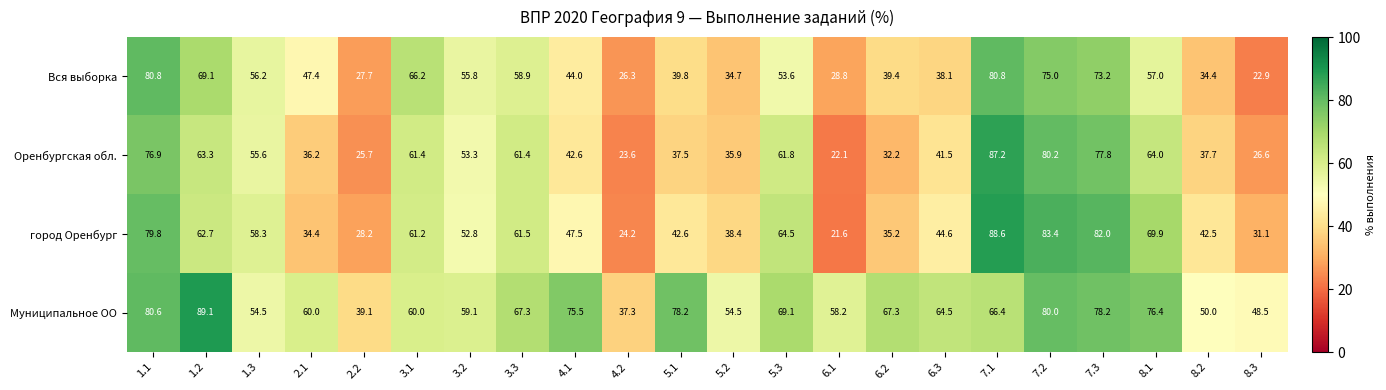

What is the lowest value of the Оренбургская обл. series?

22.1